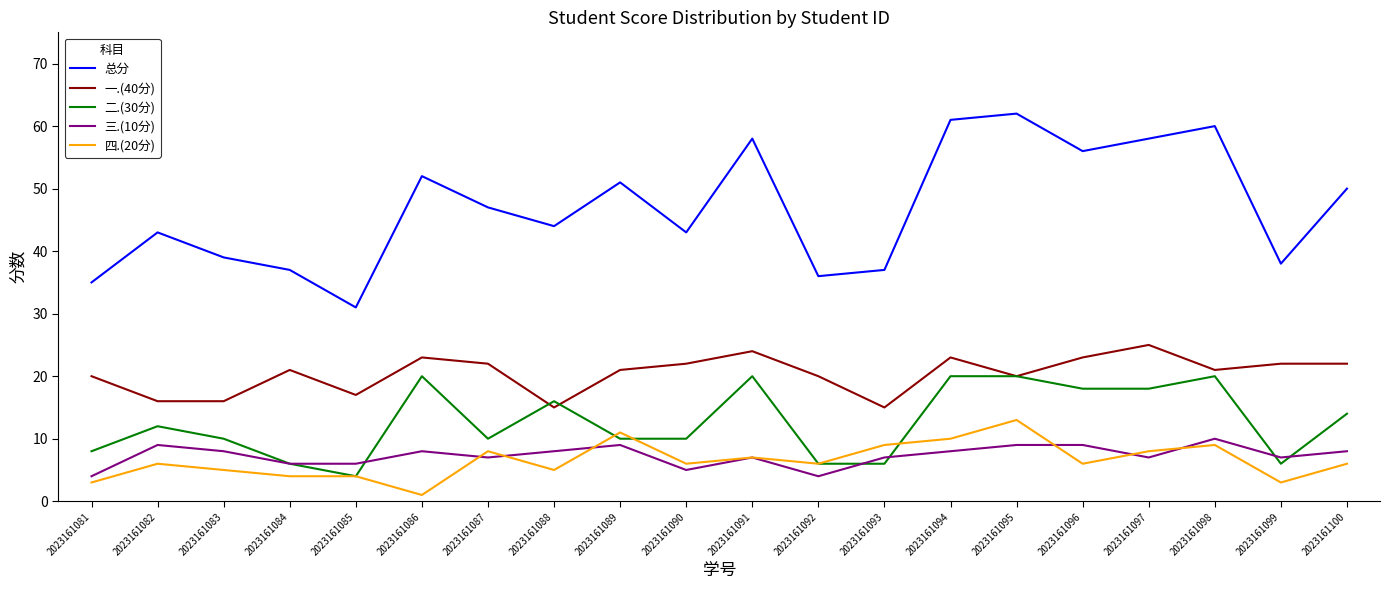

Is the value of 四.(20分) at 2023161097 greater than the value of 总分 at 2023161089?

No